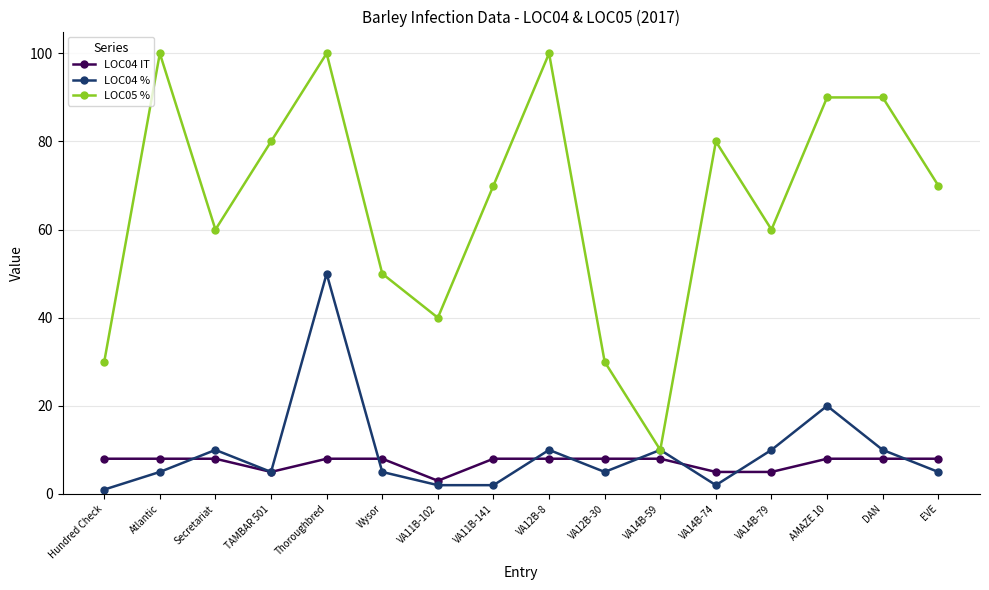

Where is the first local maximum for LOC04 %?

Secretariat